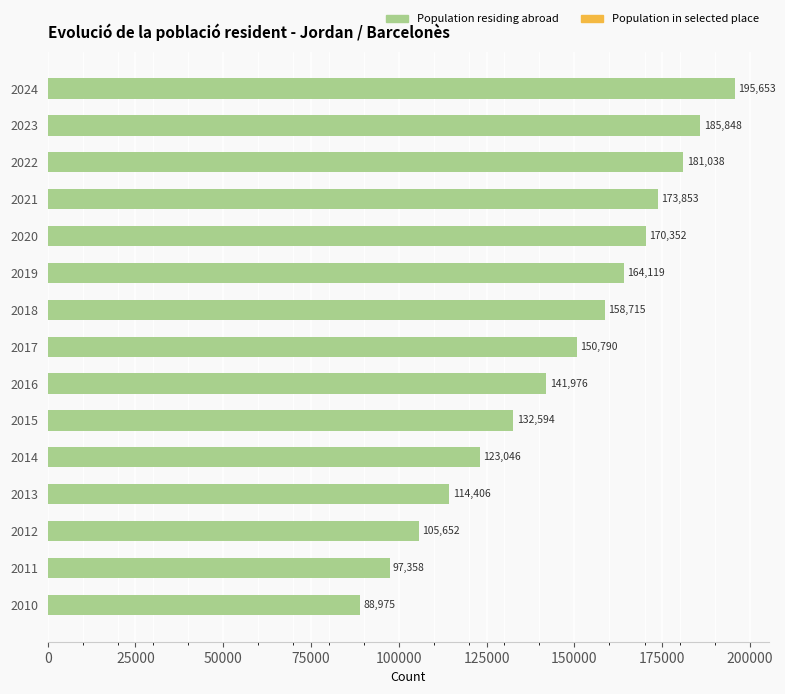

Reading left to right, what are all the values shown in this chart?

Population residing abroad: 195653	185848	181038	173853	170352	164119	158715	150790	141976	132594	123046	114406	105652	97358	88975
Population in selected place: 83	77	82	78	73	66	71	61	50	50	51	60	56	59	62